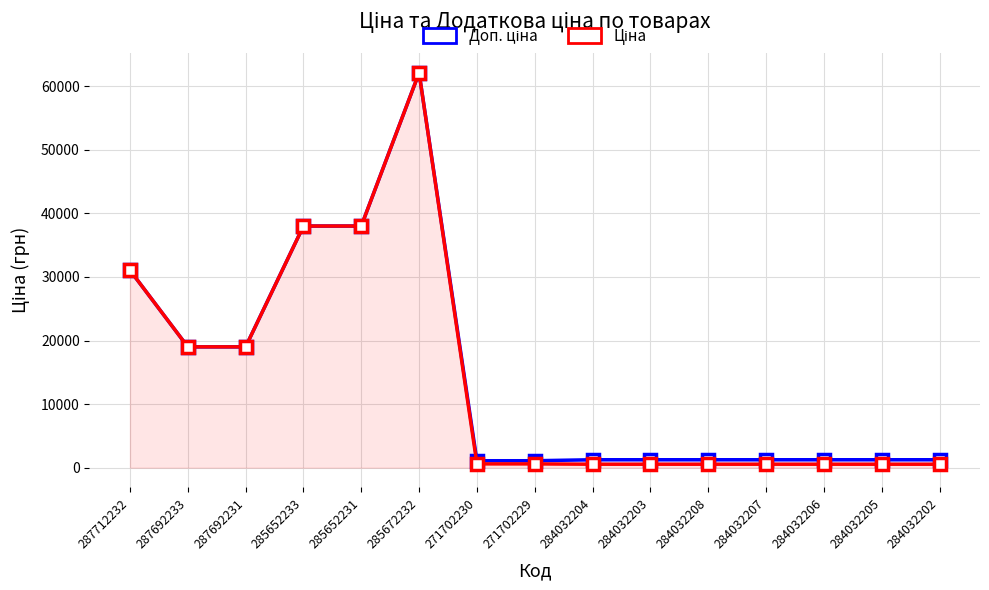

At which category is the sum across all series the highest?

285672232